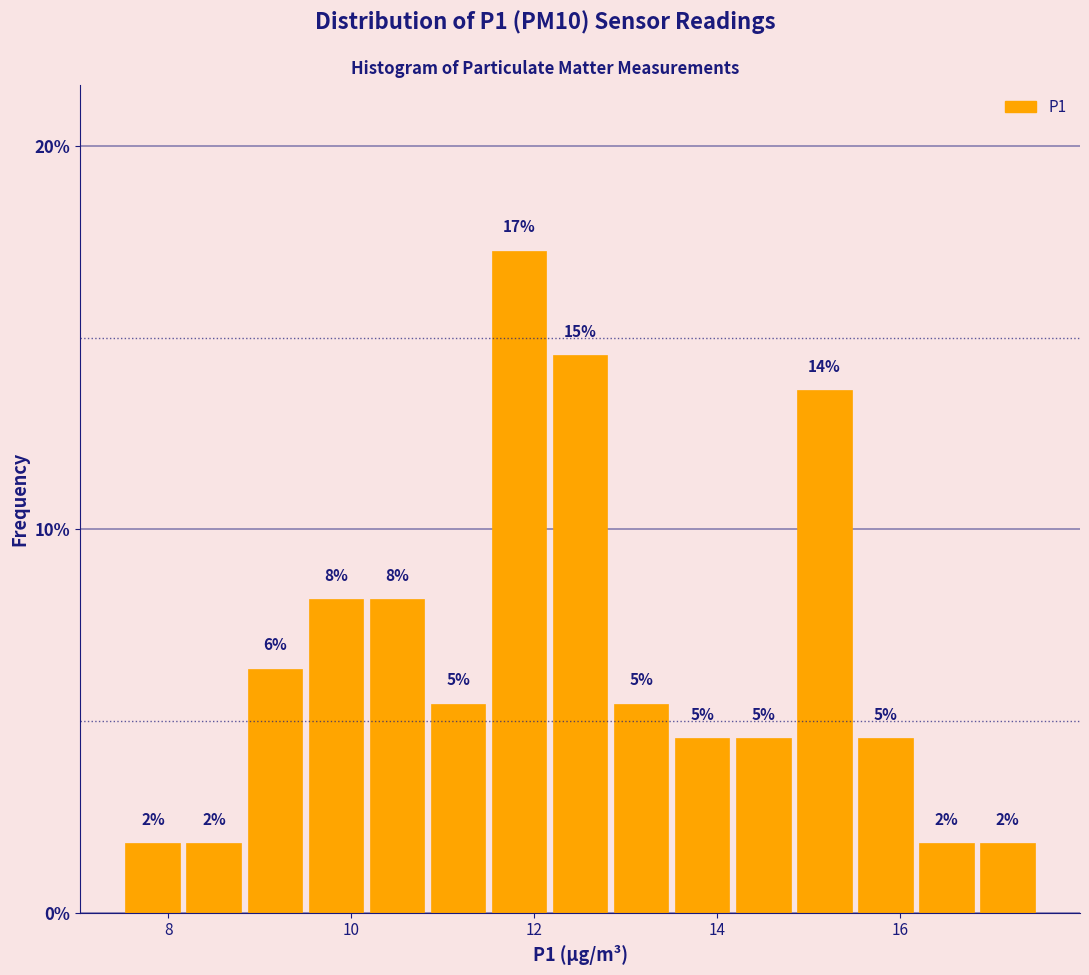

Around what value on the x-axis is the tallest bar? Give the approximate position of its centre, as read against the axis.

11.8